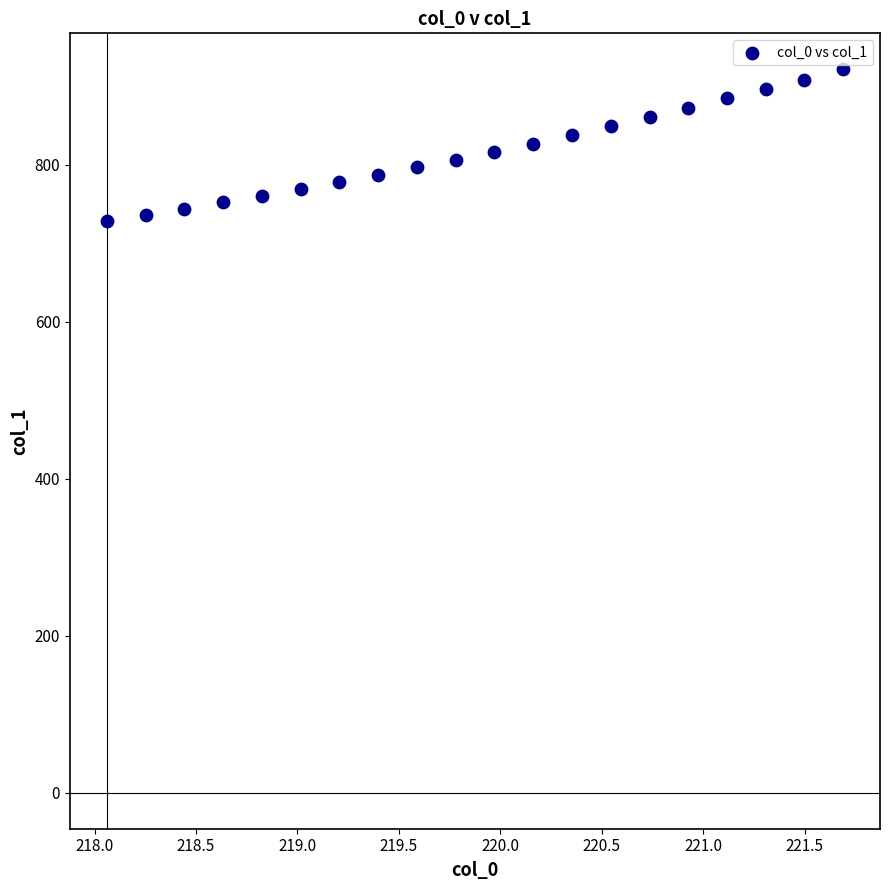

What is the range of X values (max minus min)?

3.6